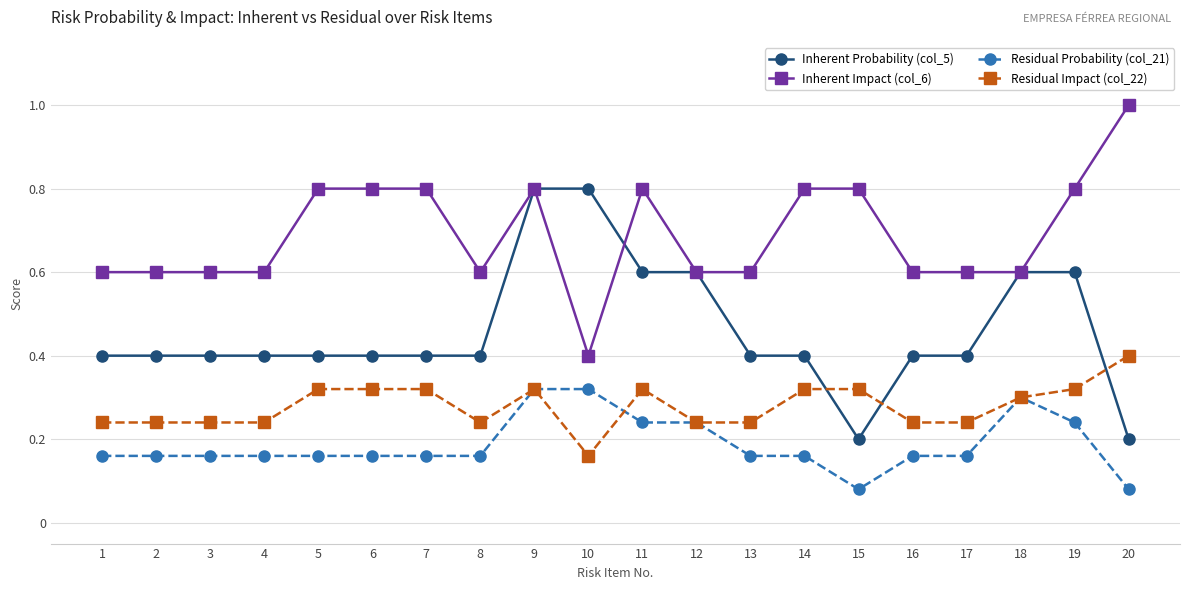

Is it true that Residual Impact (col_22) equals 0.2 at 1?

True